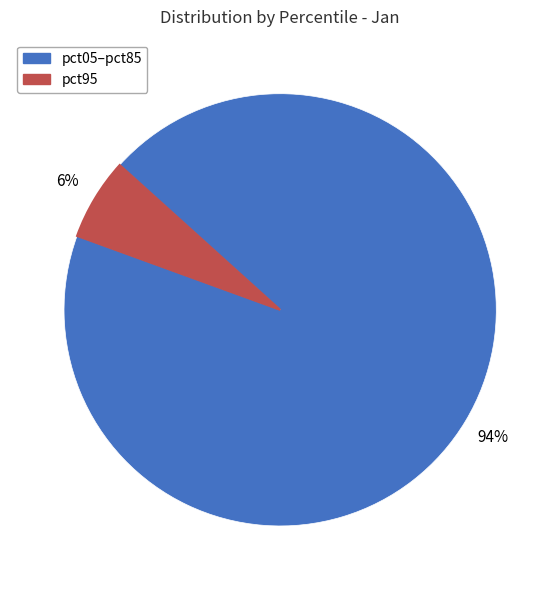

To the nearest percent, what is the average slice percentage?

50%